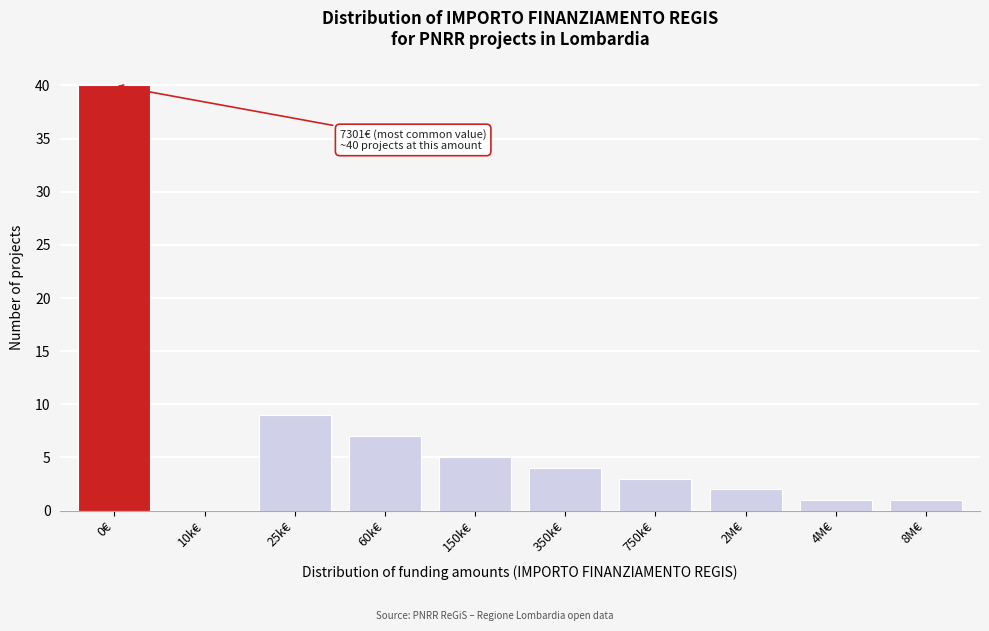

Reading right to left, transcribe all the data shown in this chart.

8M€=1	4M€=1	2M€=2	750k€=3	350k€=4	150k€=5	60k€=7	25k€=9	10k€=0	0€=40